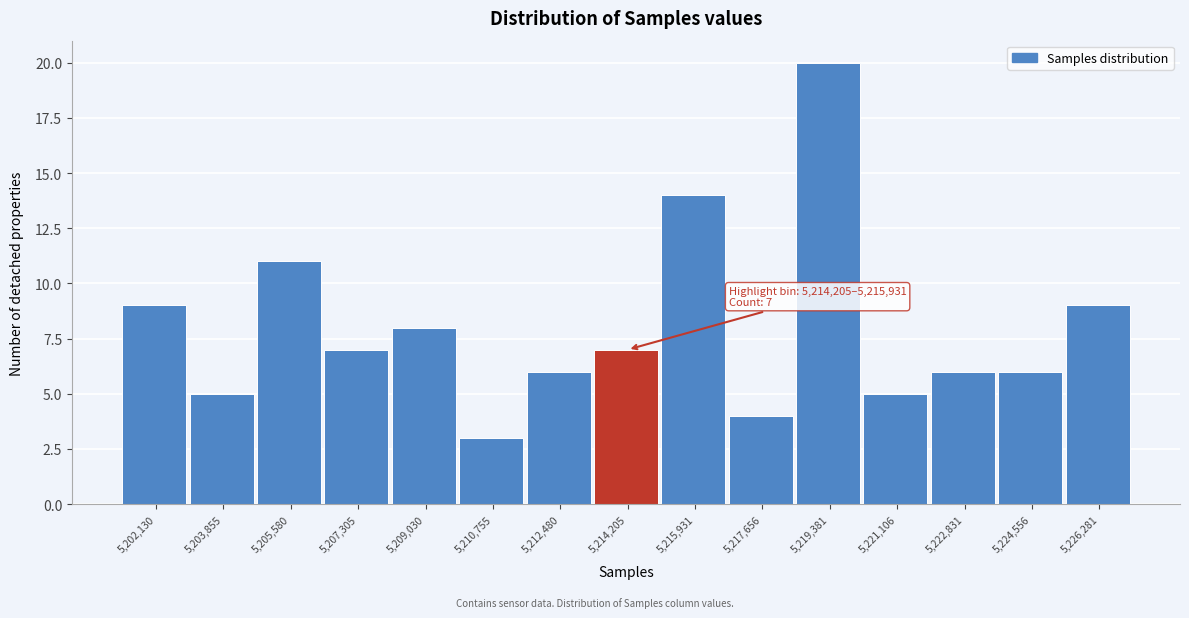

Reading left to right, transcribe all the data shown in this chart.

9	5	11	7	8	3	6	7	14	4	20	5	6	6	9